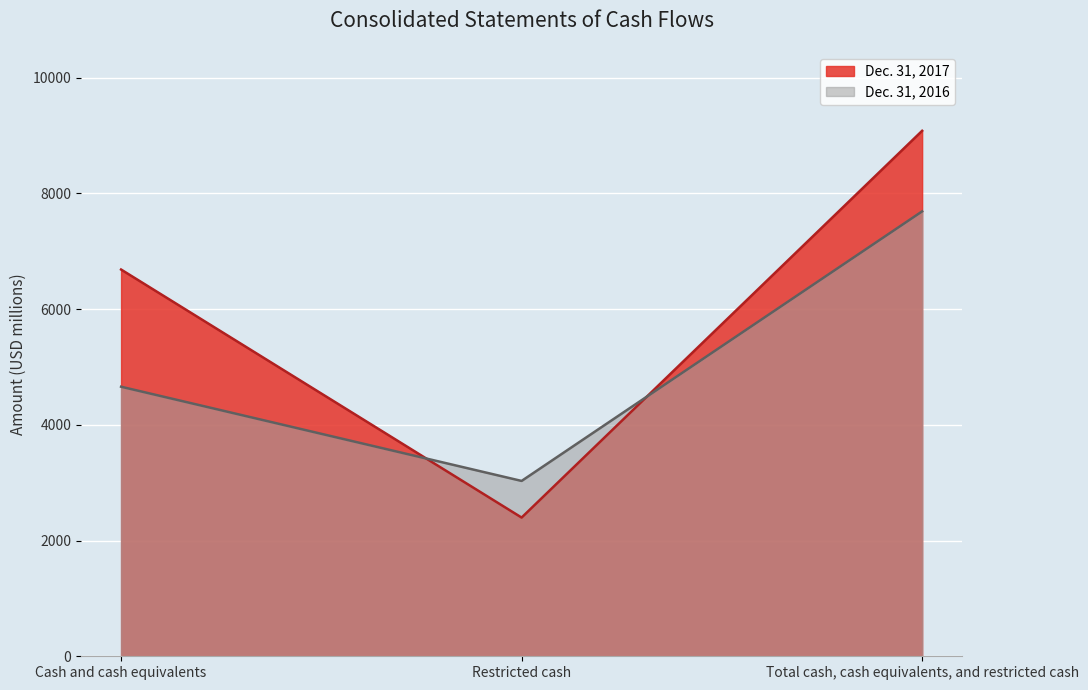

Reading right to left, list all the values displayed in this chart.

Dec. 31, 2017: 9080	2397	6683
Dec. 31, 2016: 7688	3030	4658